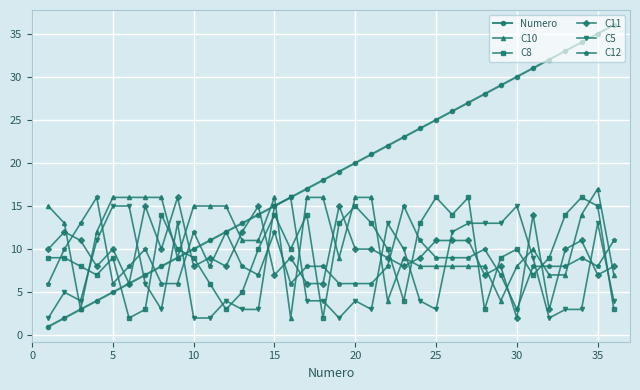

What are all the series names shown in the legend?

Numero, C10, C8, C11, C5, C12